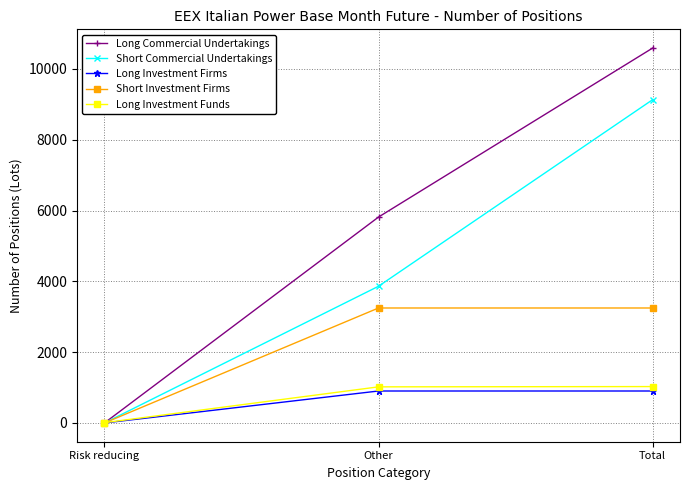

The Long Investment Funds series shows 1800.7 at Total. True or false?

False